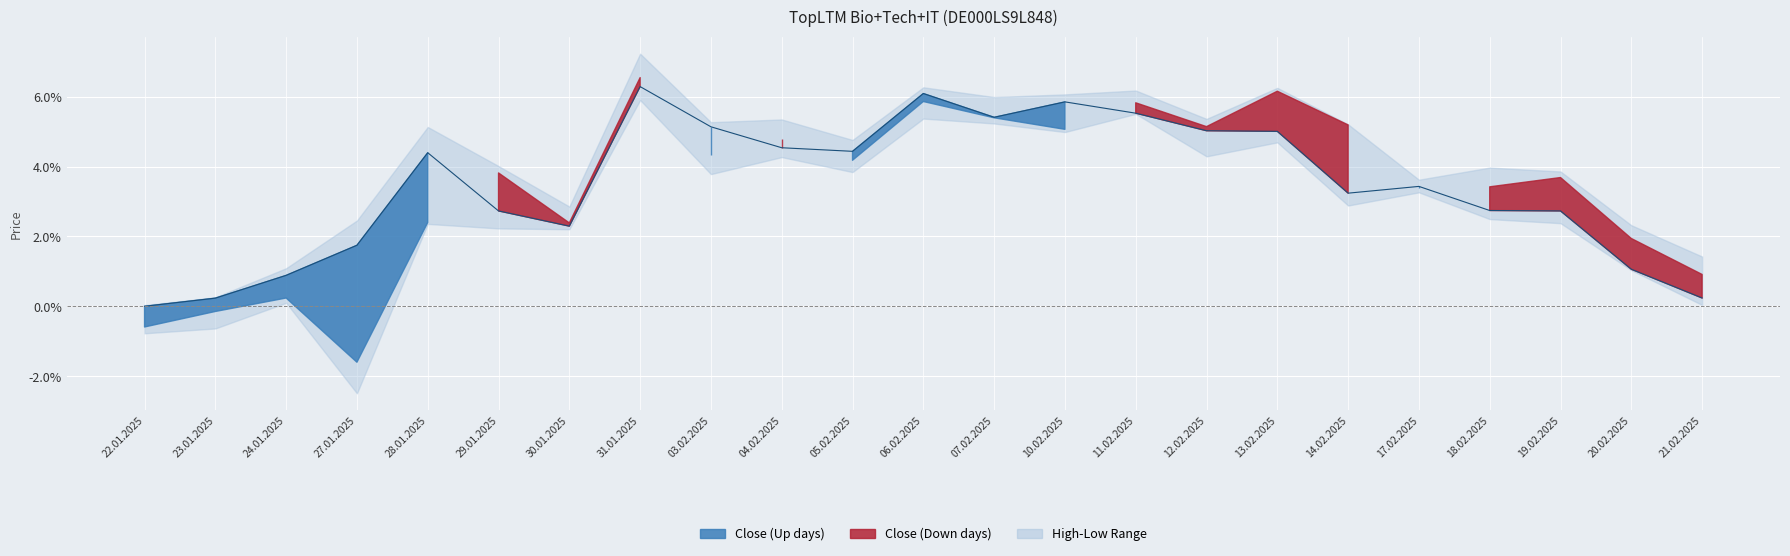

At which label is the value closest to 3?

14.02.2025